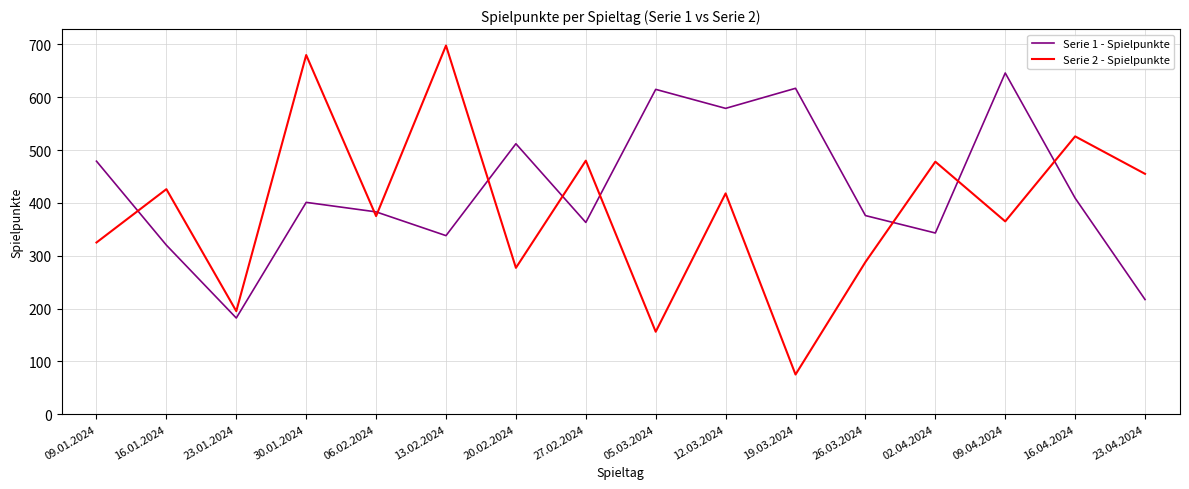

What is the difference between the highest and lowest values at 16.01.2024?

106